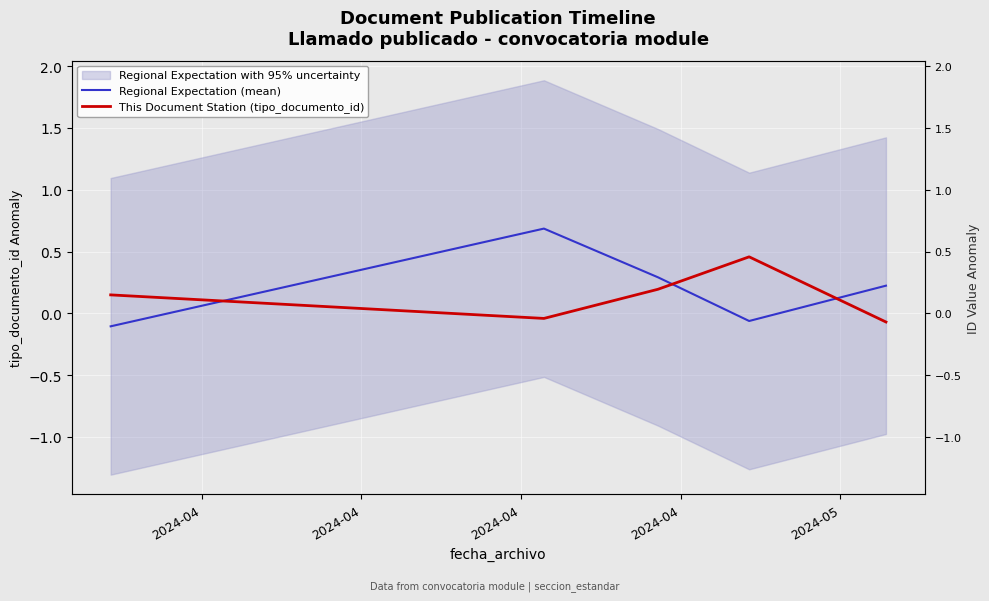

How many interior local peaks does the This Document Station (tipo_documento_id) series have?

1